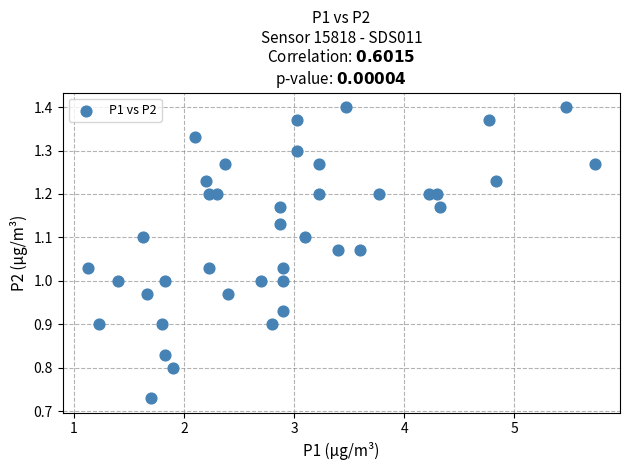

What is the range of X values (max minus min)?

4.6